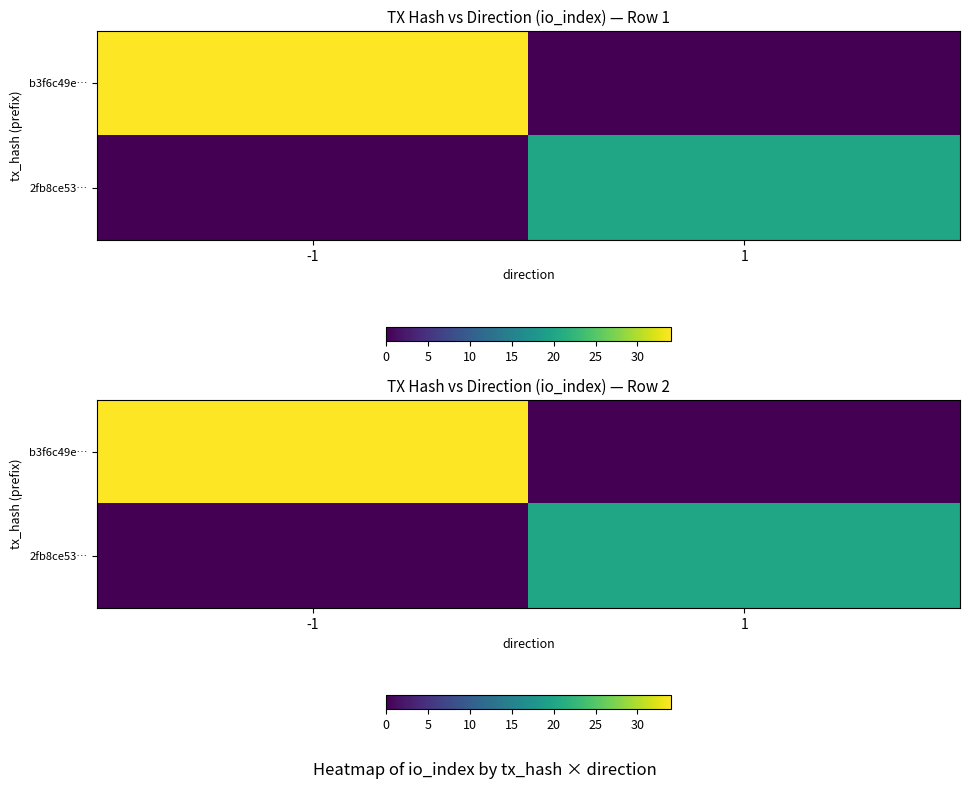

List the series in order of their peak value, lowest first.

2fb8ce53…, b3f6c49e…